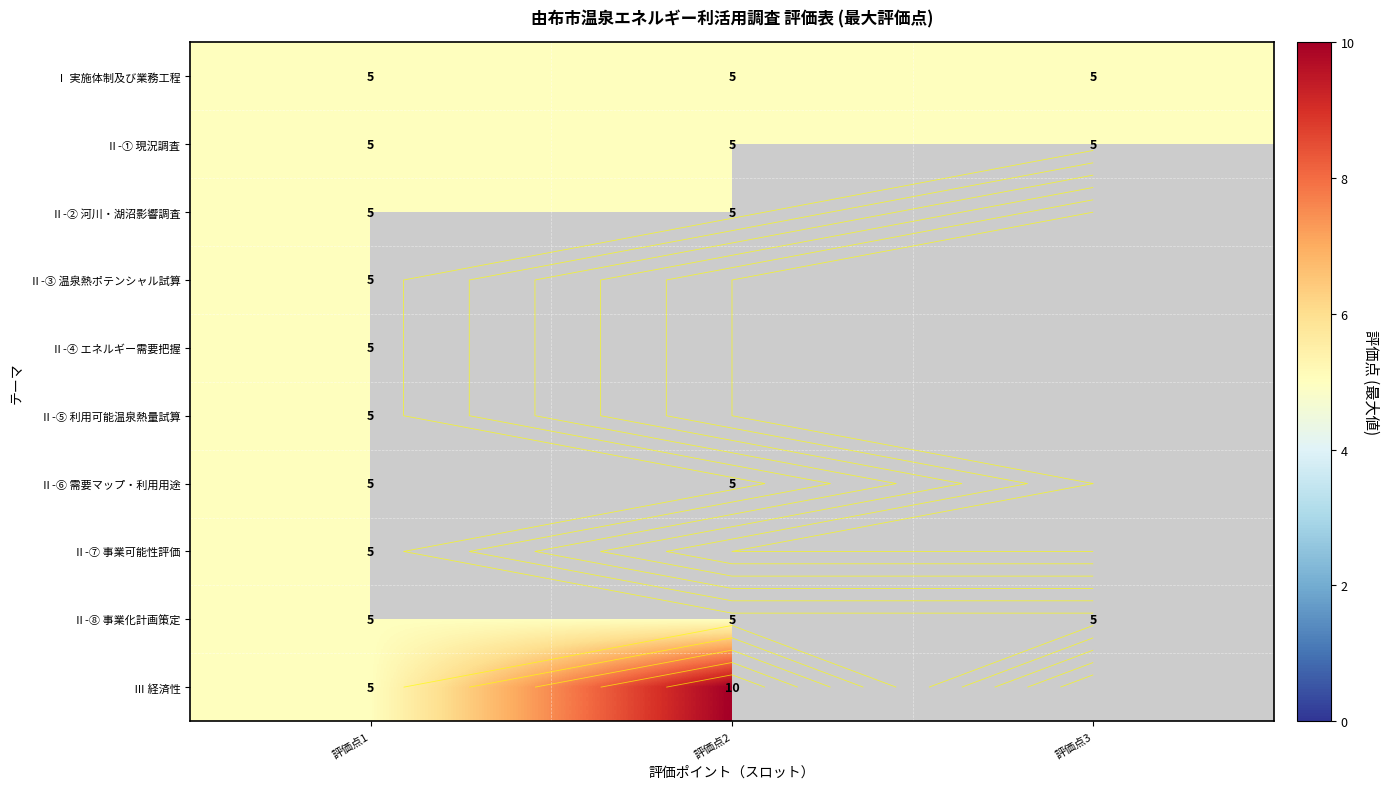

At 評価点1, list the series in order from largest to smallest.

Ⅰ 実施体制及び業務工程, Ⅱ-① 現況調査, Ⅱ-② 河川・湖沼影響調査, Ⅱ-③ 温泉熱ポテンシャル試算, Ⅱ-④ エネルギー需要把握, Ⅱ-⑤ 利用可能温泉熱量試算, Ⅱ-⑥ 需要マップ・利用用途, Ⅱ-⑦ 事業可能性評価, Ⅱ-⑧ 事業化計画策定, Ⅲ 経済性